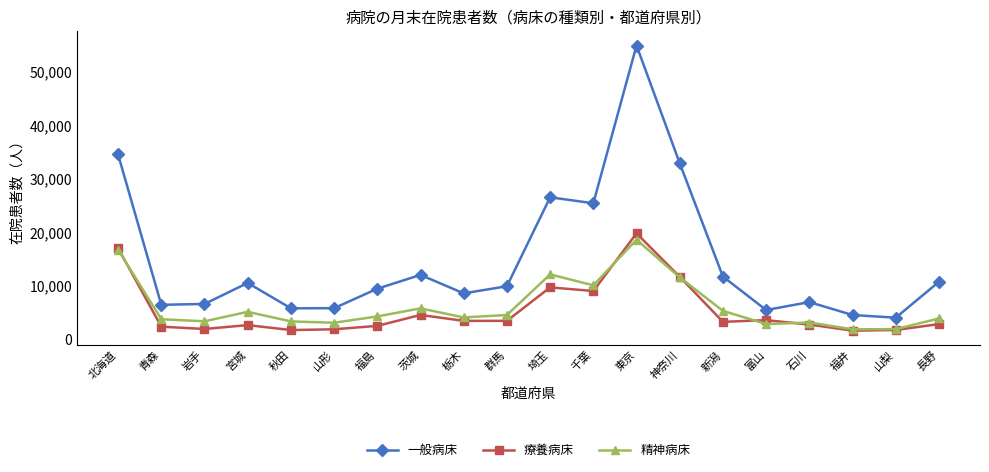

What is the sum of all 一般病床 values?

292663